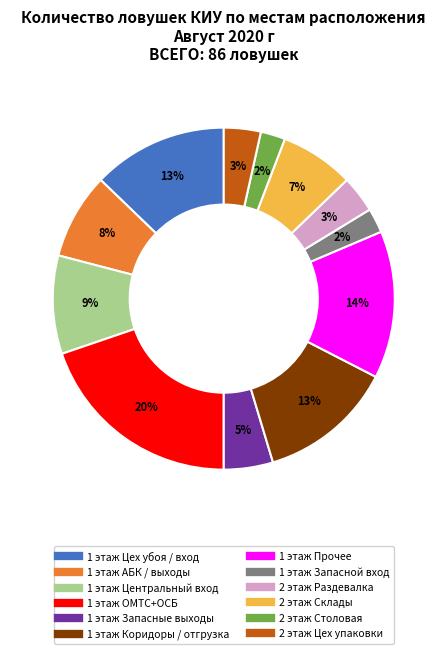

Is there a majority slice in this chart?

No